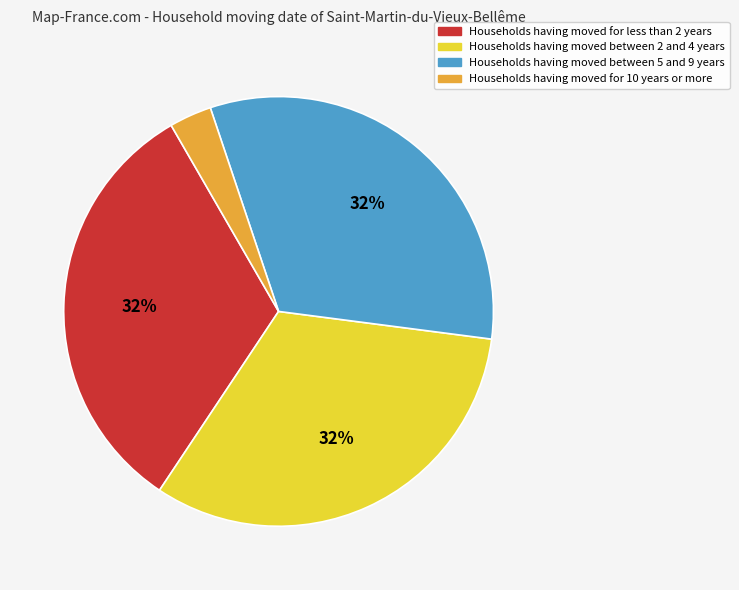

Is there any slice that represents more than half of the pie?

No